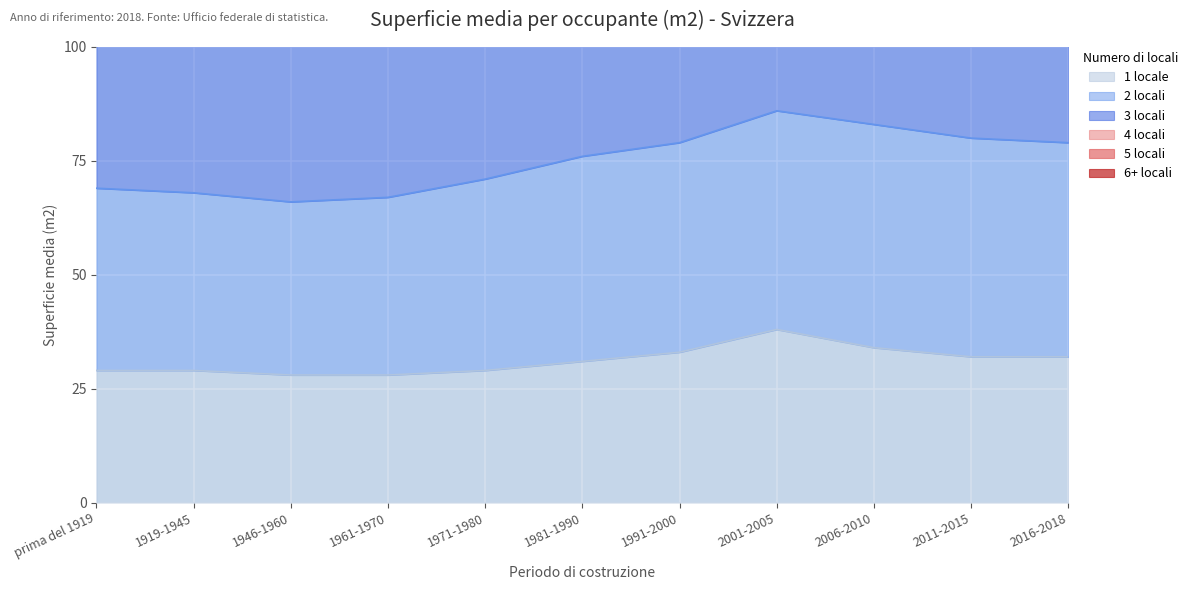

Is it true that 1 locale equals 52 at 1991-2000?

False